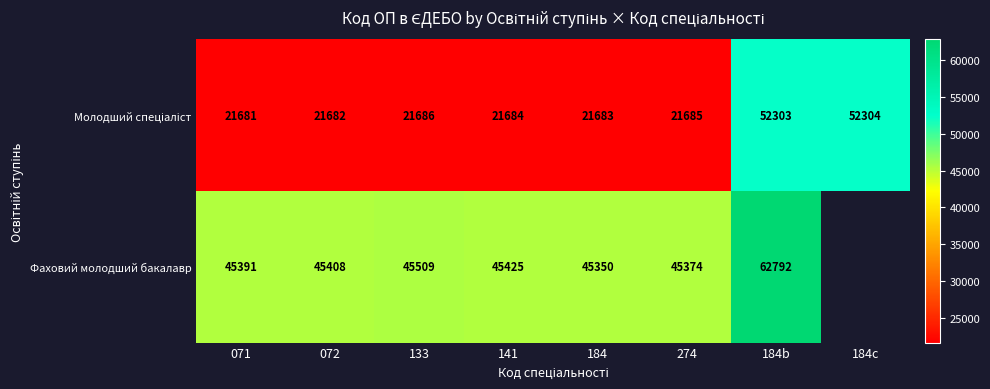

The value of Фаховий молодший бакалавр at 141 is 64640. True or false?

False